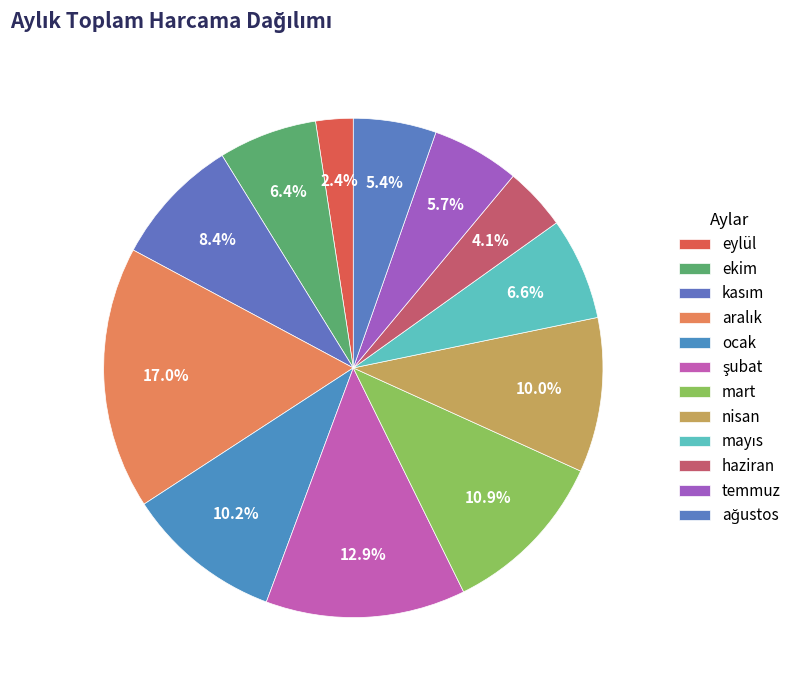

Count the number of slices in the pie.

12